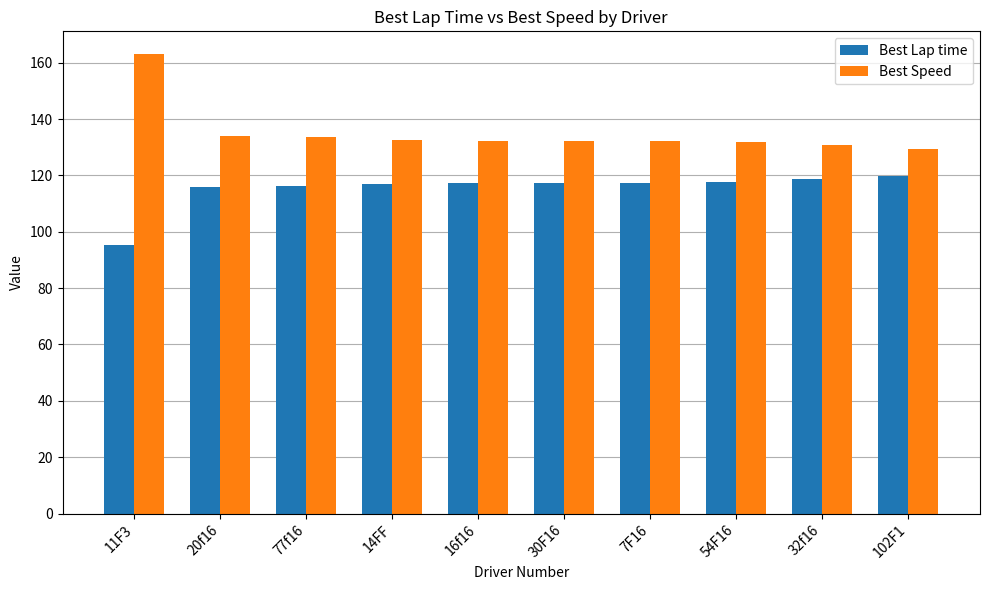

What is the difference between the maximum and minimum values in the Best Speed series?

33.6